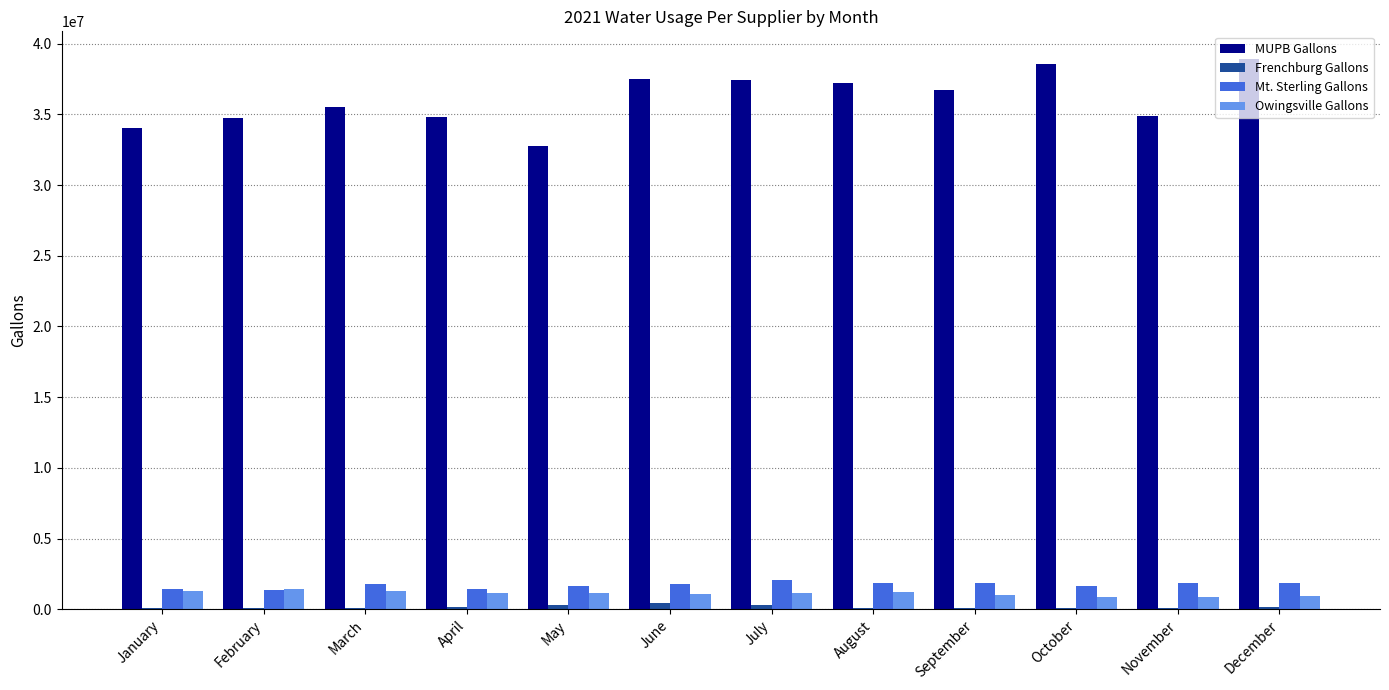

The value of Owingsville Gallons at May is 1154000. True or false?

True